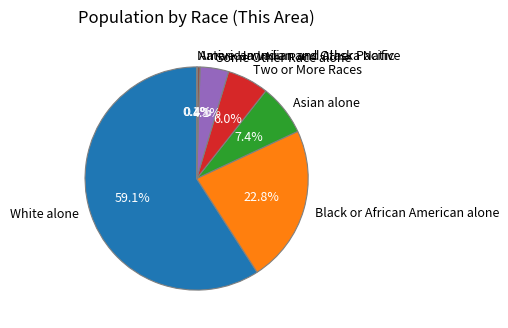

Which slice is the largest?

White alone